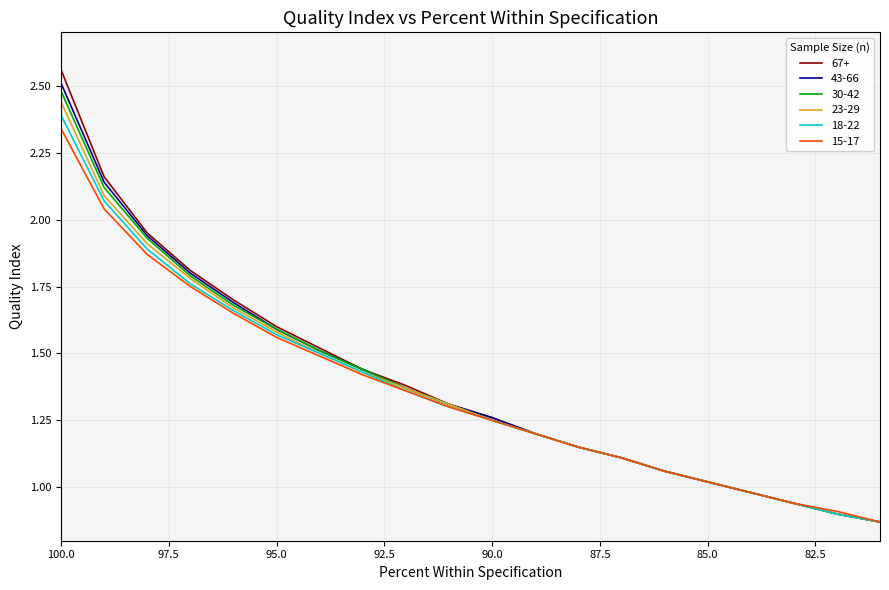

What are all the series names shown in the legend?

67+, 43-66, 30-42, 23-29, 18-22, 15-17